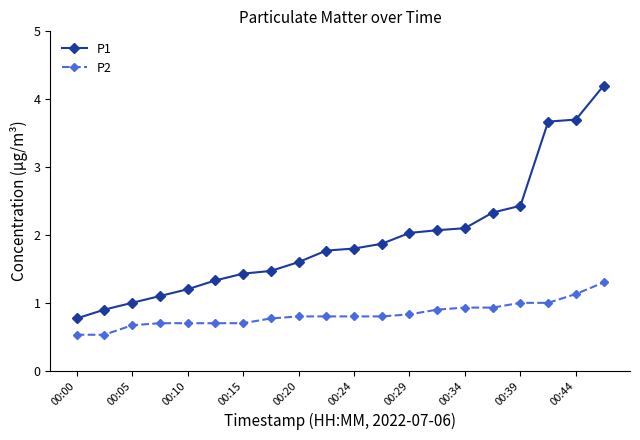

Which series has the widest spread of values?

P1